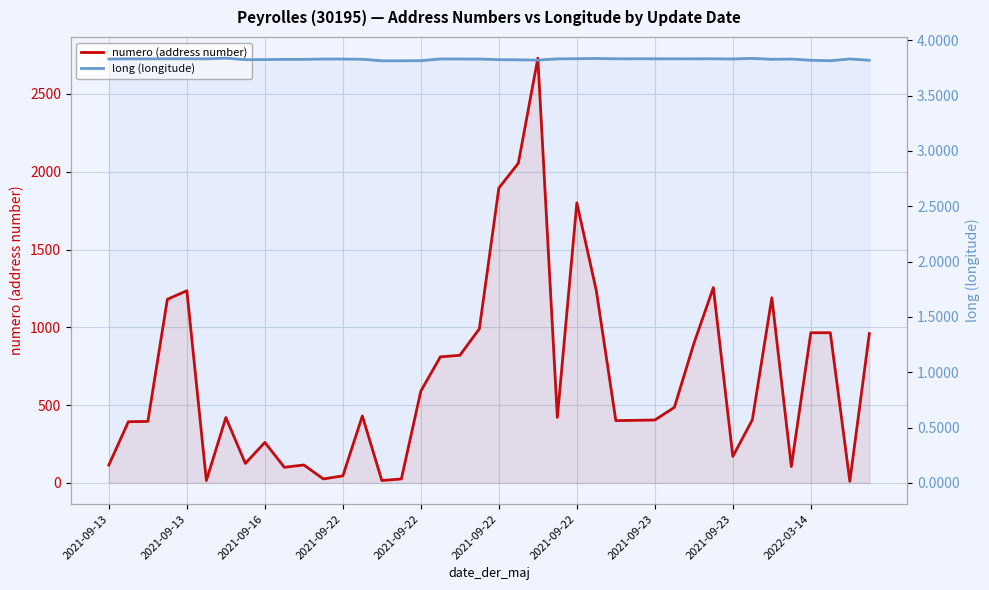

What is the value of the long (longitude) point at the 26th from the left?

3.8